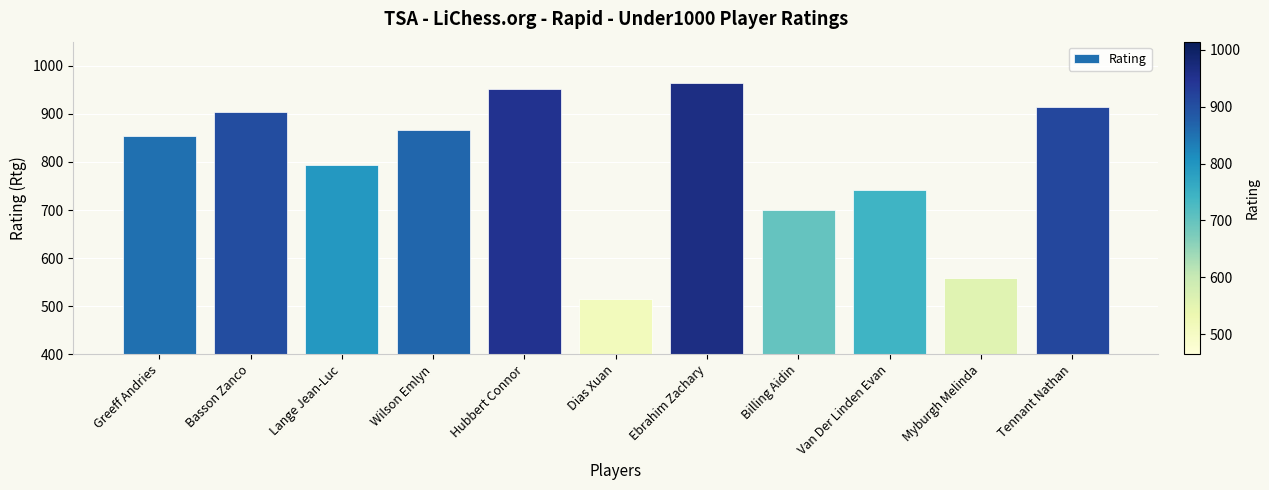

Which label corresponds to the largest value in the chart?

Ebrahim Zachary